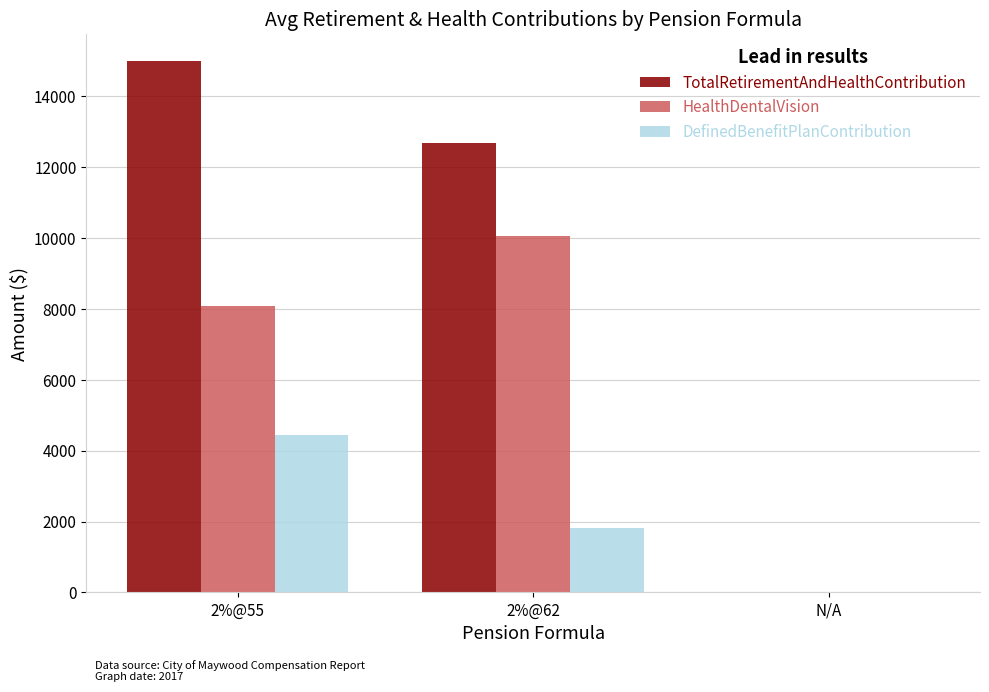

What is the sum of the DefinedBenefitPlanContribution values at N/A and 2%@55?

4451.2